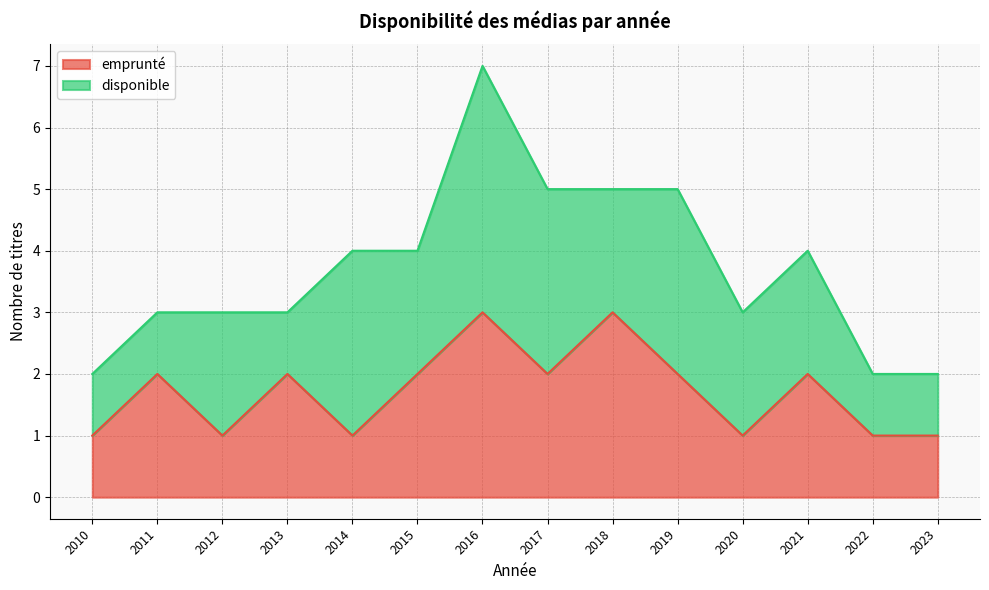

Reading left to right, list all the values displayed in this chart.

1	2	1	2	1	2	3	2	3	2	1	2	1	1